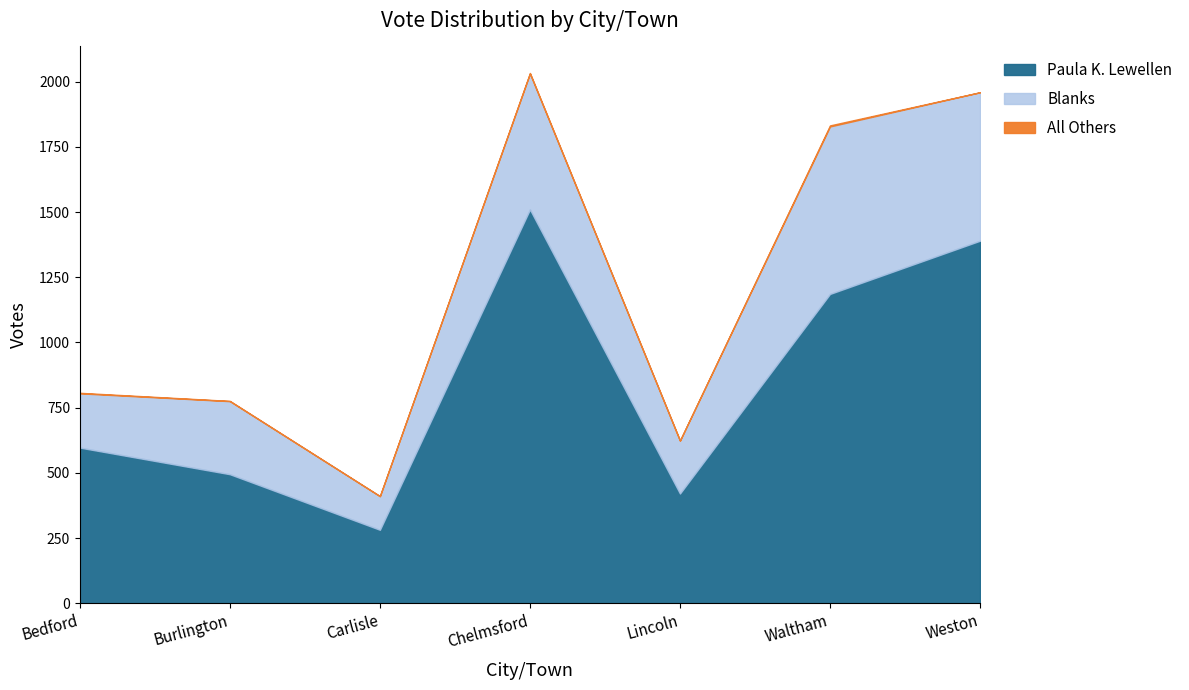

How many distinct data groups are displayed?

3